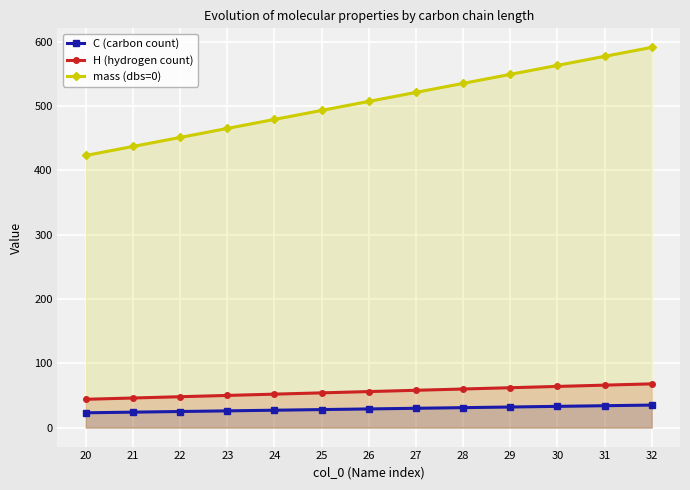

Rank the series at 21 from highest to lowest value.

mass (dbs=0), H (hydrogen count), C (carbon count)